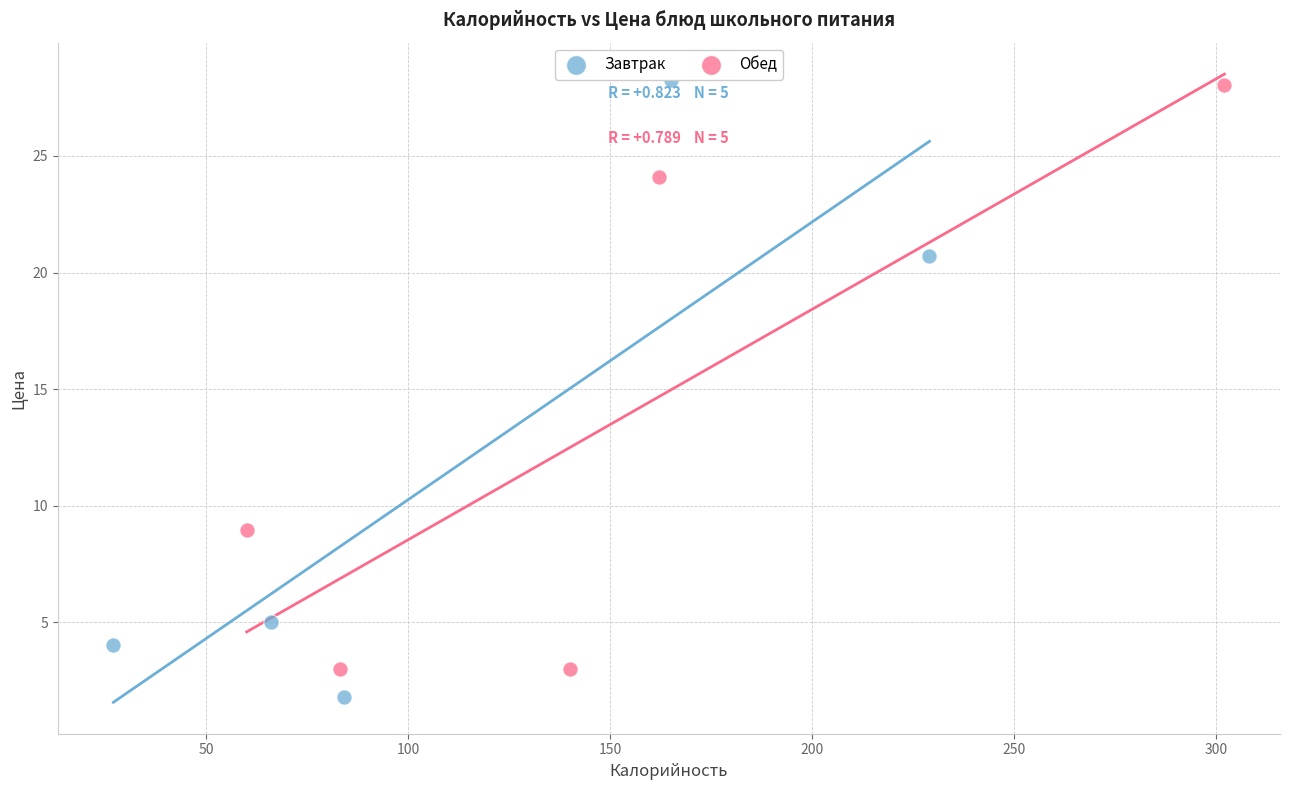

Which series has the widest spread of Y values?

Завтрак